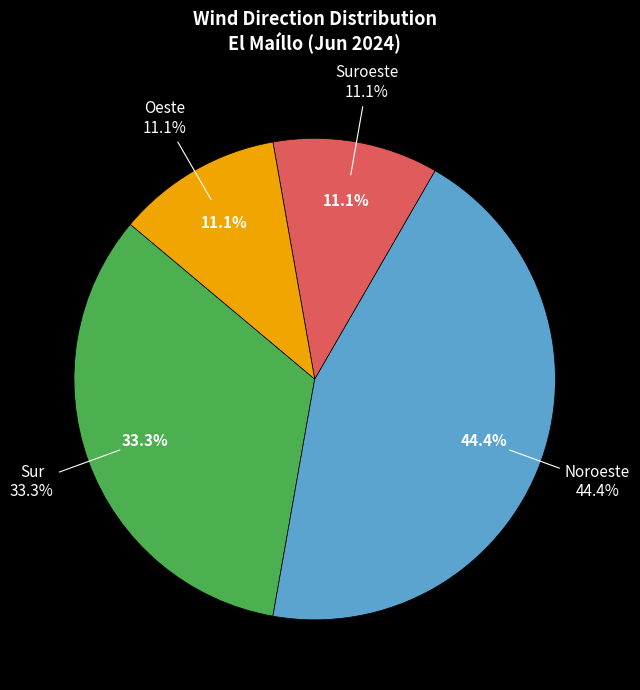

The Noroeste slice represents 49% of the pie. True or false?

False